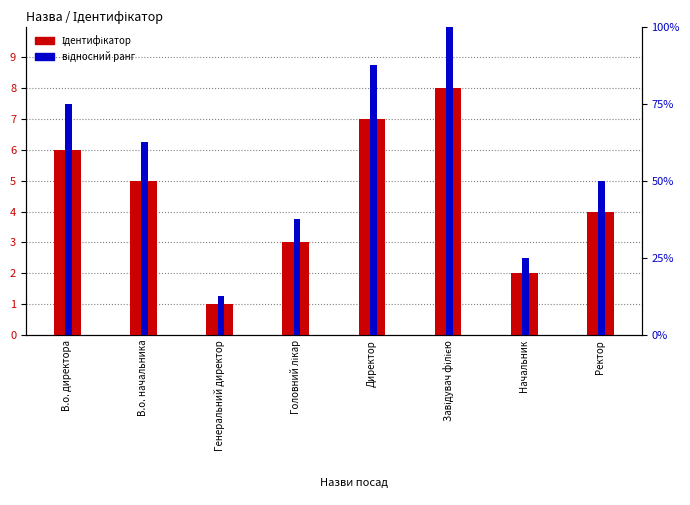

At how many categories does at least one series exceed 6?

2